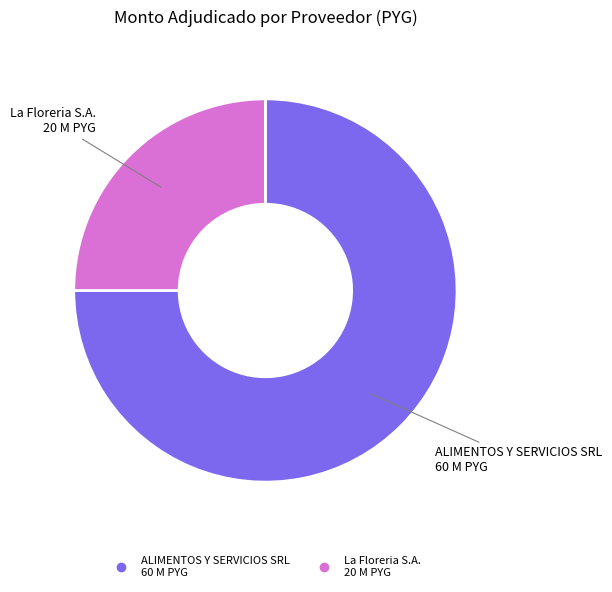

True or false: La Floreria S.A. accounts for 25% of the total.

True